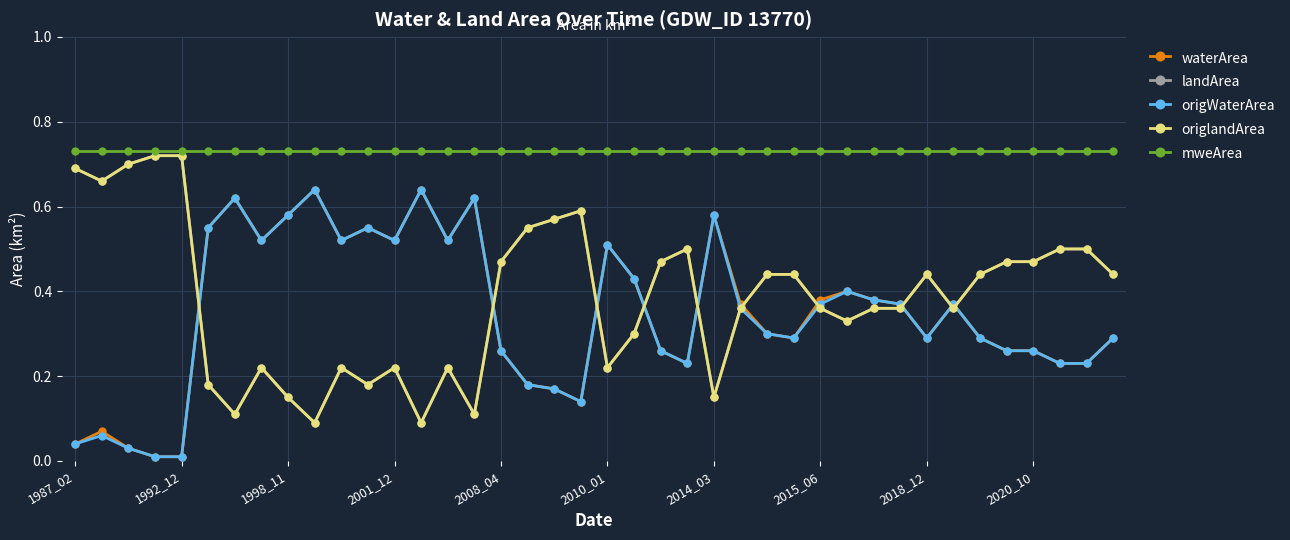

Reading right to left, transcribe all the data shown in this chart.

waterArea: 0.3	0.2	0.2	0.3	0.3	0.3	0.4	0.3	0.4	0.4	0.4	0.4	0.3	0.3	0.4	0.6	0.2	0.3	0.4	0.5	0.1	0.2	0.2	0.3	0.6	0.5	0.6	0.5	0.6	0.5	0.6	0.6	0.5	0.6	0.6	0.0	0.0	0.0	0.1	0.0
landArea: 0.4	0.5	0.5	0.5	0.5	0.4	0.4	0.4	0.4	0.4	0.3	0.4	0.4	0.4	0.4	0.1	0.5	0.5	0.3	0.2	0.6	0.6	0.6	0.5	0.1	0.2	0.1	0.2	0.2	0.2	0.1	0.1	0.2	0.1	0.2	0.7	0.7	0.7	0.7	0.7
origWaterArea: 0.3	0.2	0.2	0.3	0.3	0.3	0.4	0.3	0.4	0.4	0.4	0.4	0.3	0.3	0.4	0.6	0.2	0.3	0.4	0.5	0.1	0.2	0.2	0.3	0.6	0.5	0.6	0.5	0.6	0.5	0.6	0.6	0.5	0.6	0.6	0.0	0.0	0.0	0.1	0.0
origlandArea: 0.4	0.5	0.5	0.5	0.5	0.4	0.4	0.4	0.4	0.4	0.3	0.4	0.4	0.4	0.4	0.1	0.5	0.5	0.3	0.2	0.6	0.6	0.6	0.5	0.1	0.2	0.1	0.2	0.2	0.2	0.1	0.1	0.2	0.1	0.2	0.7	0.7	0.7	0.7	0.7
mweArea: 0.7	0.7	0.7	0.7	0.7	0.7	0.7	0.7	0.7	0.7	0.7	0.7	0.7	0.7	0.7	0.7	0.7	0.7	0.7	0.7	0.7	0.7	0.7	0.7	0.7	0.7	0.7	0.7	0.7	0.7	0.7	0.7	0.7	0.7	0.7	0.7	0.7	0.7	0.7	0.7